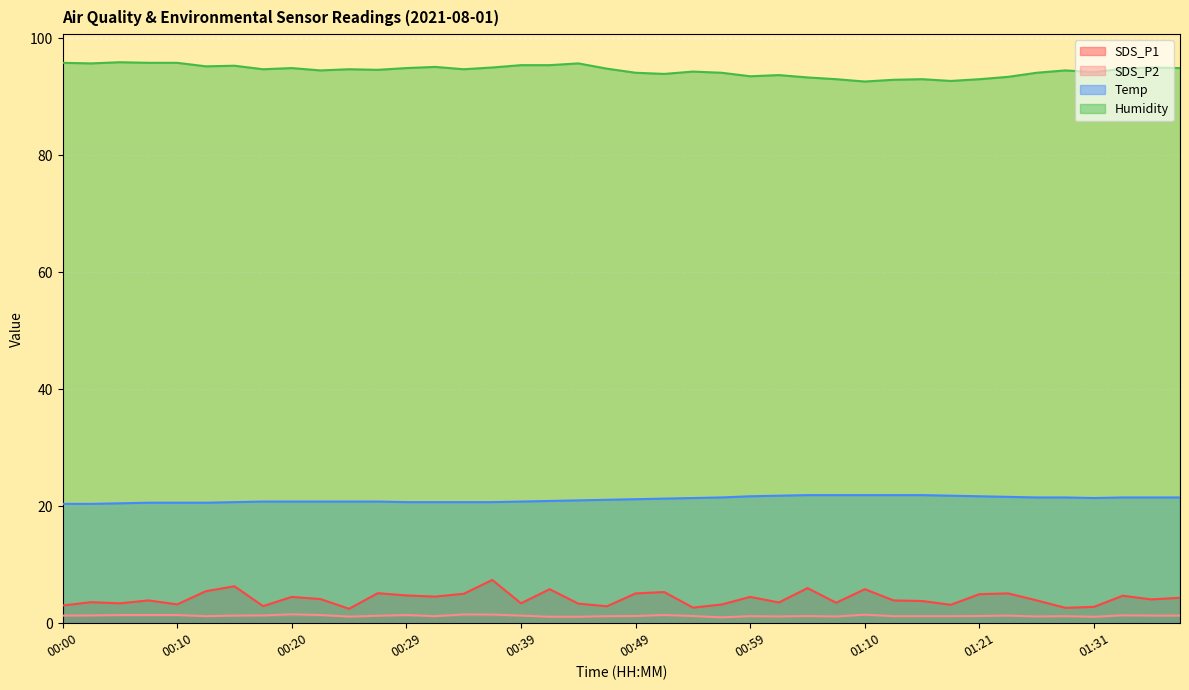

Is the value of Temp at 00:42 greater than the value of Humidity at 00:12?

No